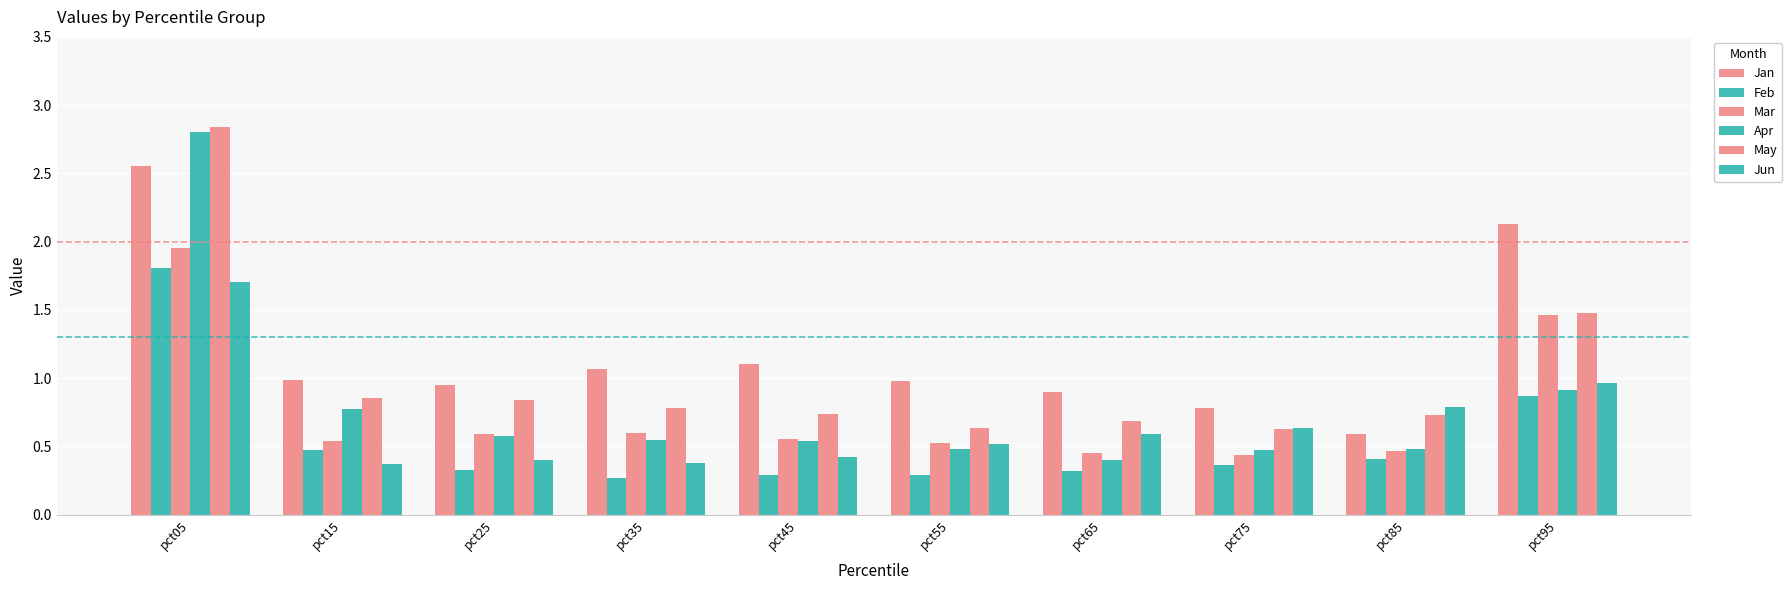

At which label does Mar reach its peak?

pct05